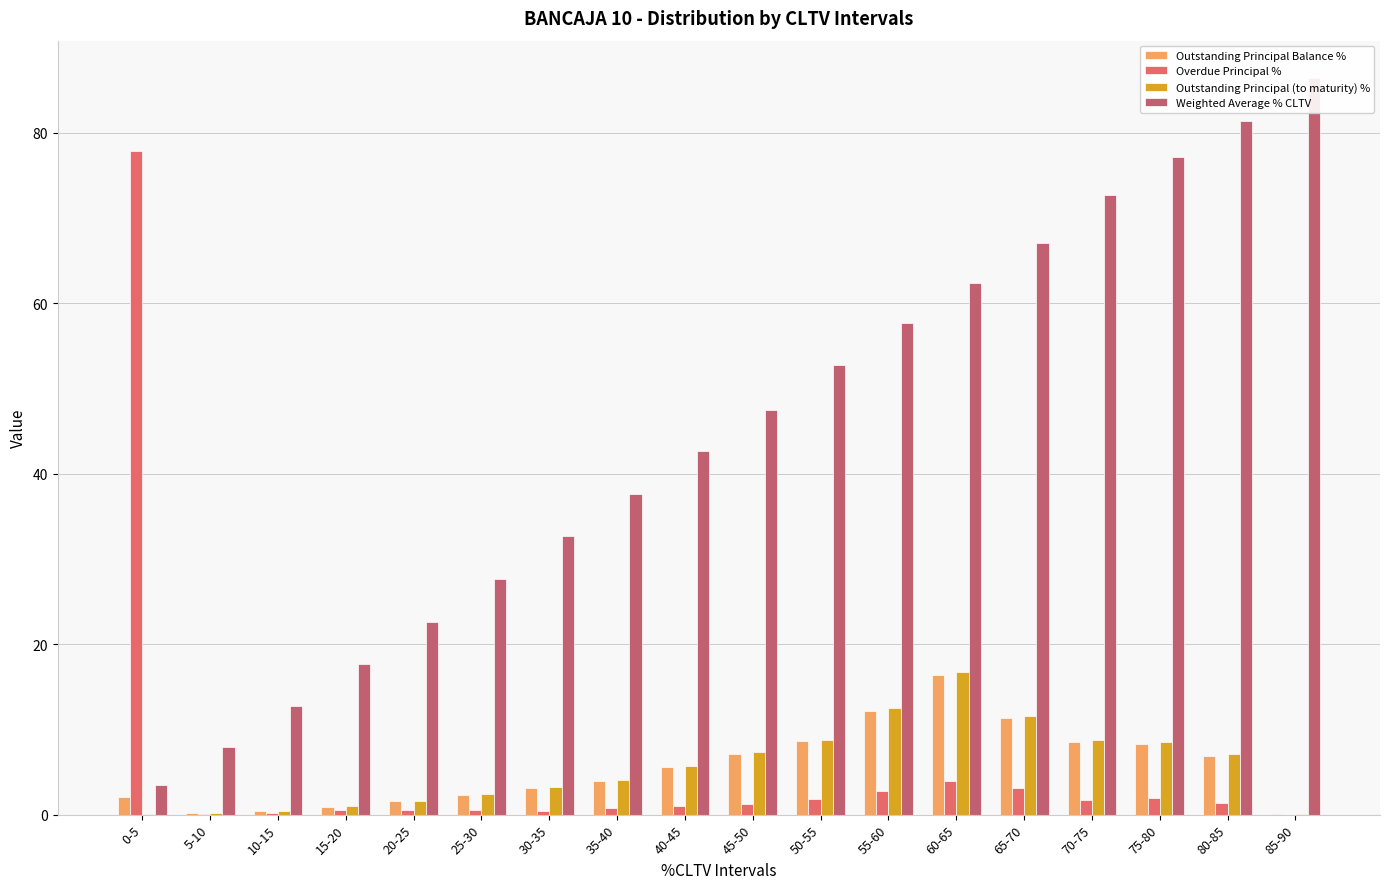

At which label does Outstanding Principal Balance % reach its peak?

60-65